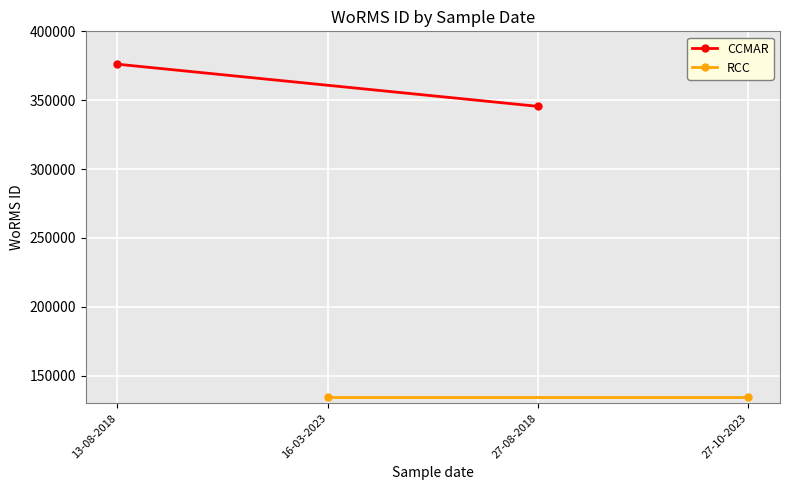

Which series has the largest total across all categories?

CCMAR